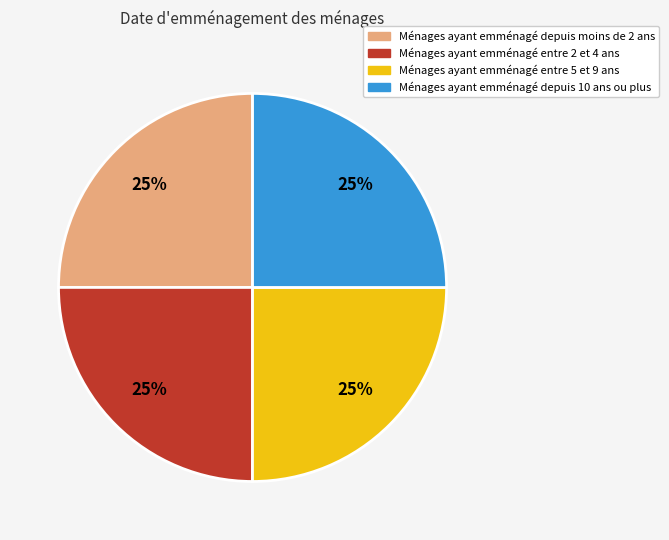

Is there any slice that represents more than half of the pie?

No